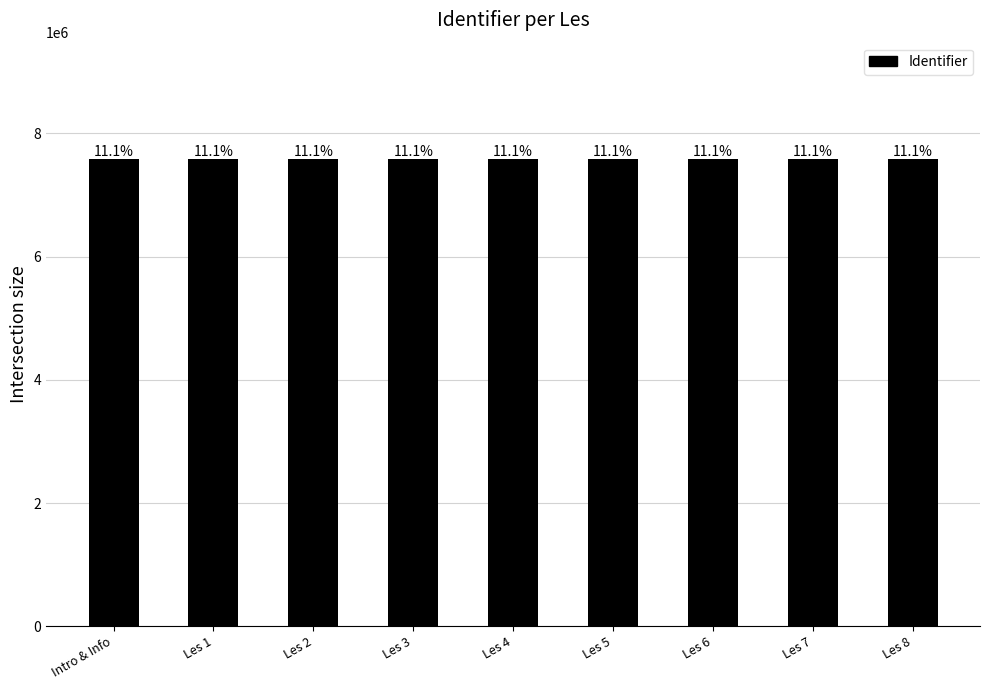

Reading left to right, list all the values displayed in this chart.

Intro & Info=7577489	Les 1=7577477	Les 2=7577478	Les 3=7577479	Les 4=7577480	Les 5=7577481	Les 6=7577482	Les 7=7577484	Les 8=7577485